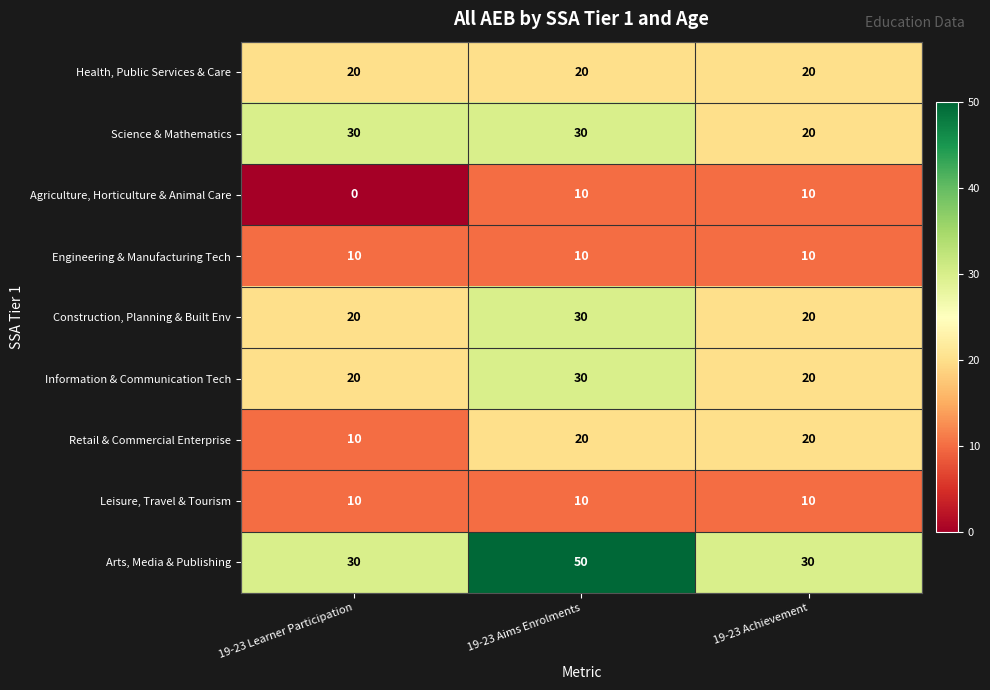

What is the greatest value displayed?

50